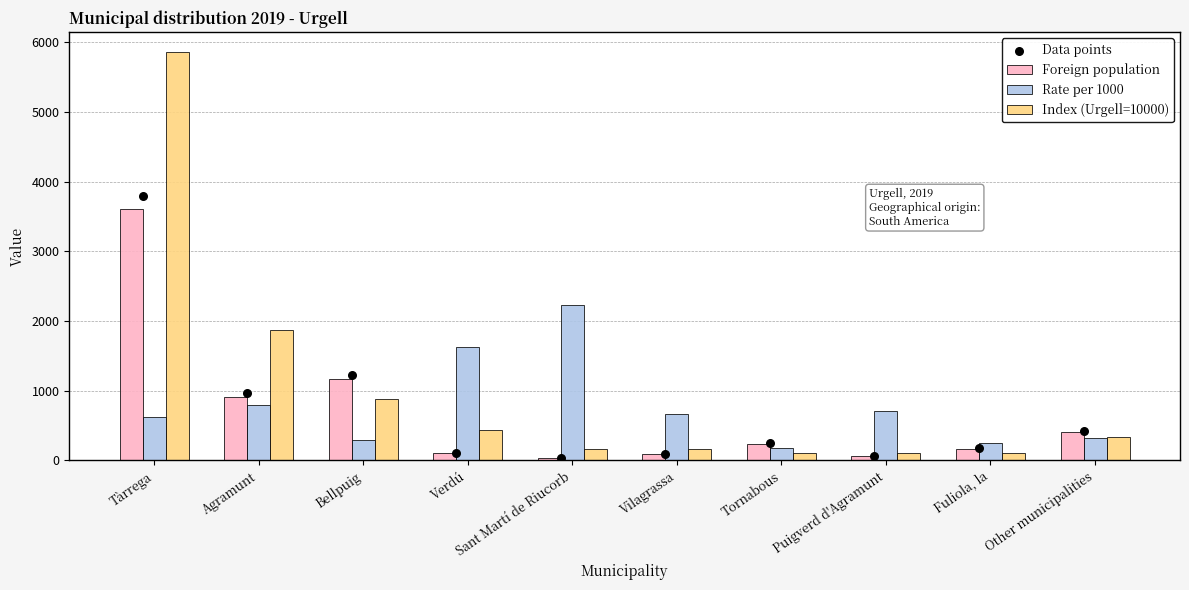

Which series reaches the minimum Y coordinate?

Foreign population